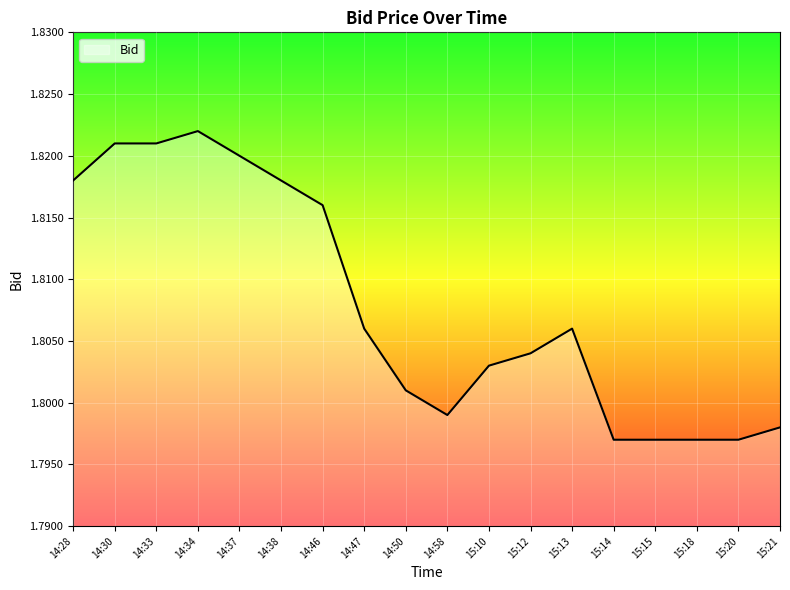

Approximately how many times larger is the value at 14:47 compared to 15:18?

1.0